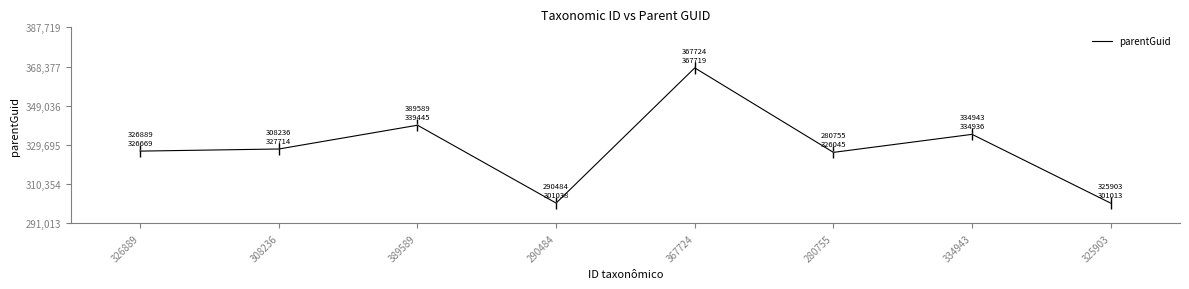

The chart shows a value of 526680 at 367724. True or false?

False